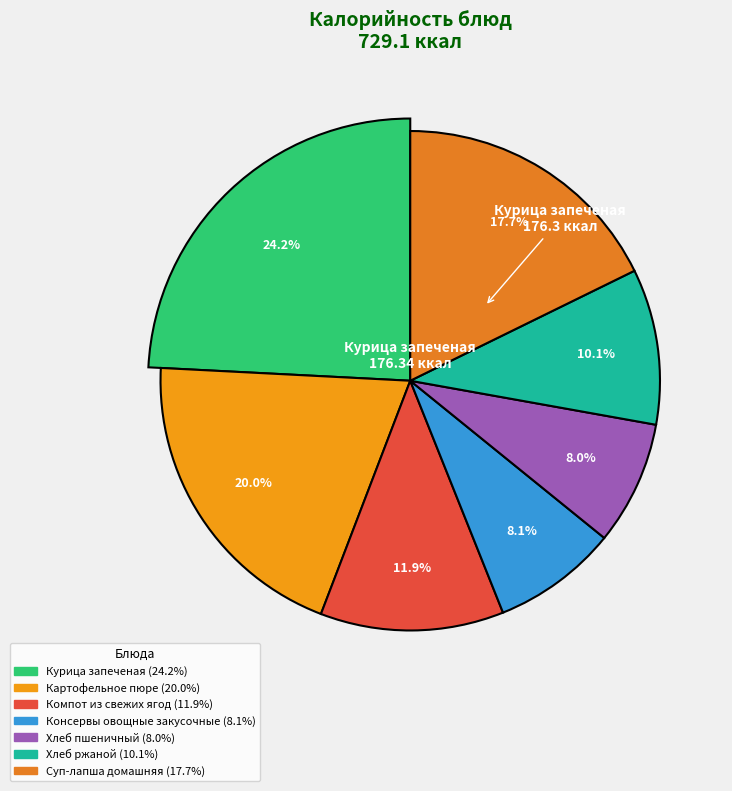

What is the change in value from Хлеб пшеничный to Хлеб ржаной?

+15.0